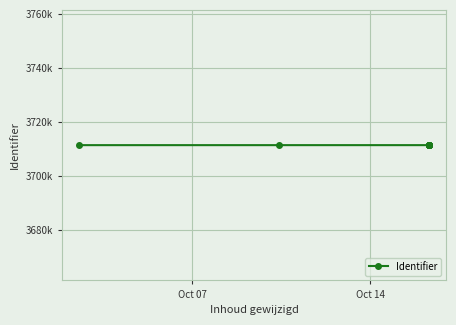

Does the chart have visible grid lines?

Yes